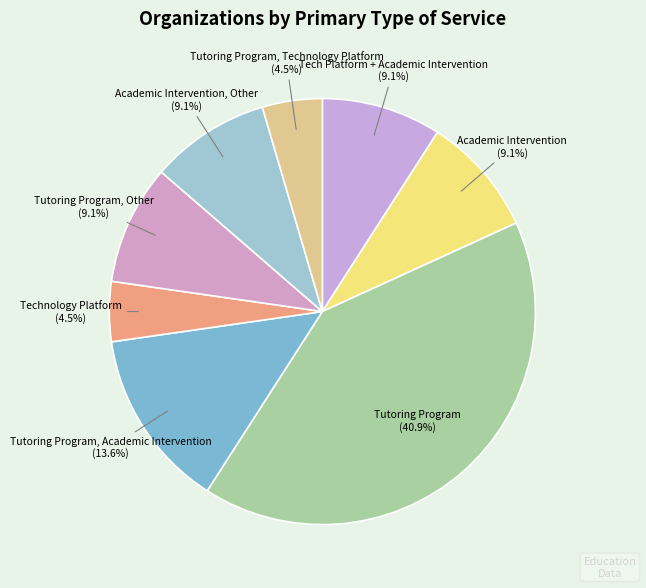

To the nearest percent, what is the average slice percentage?

12%